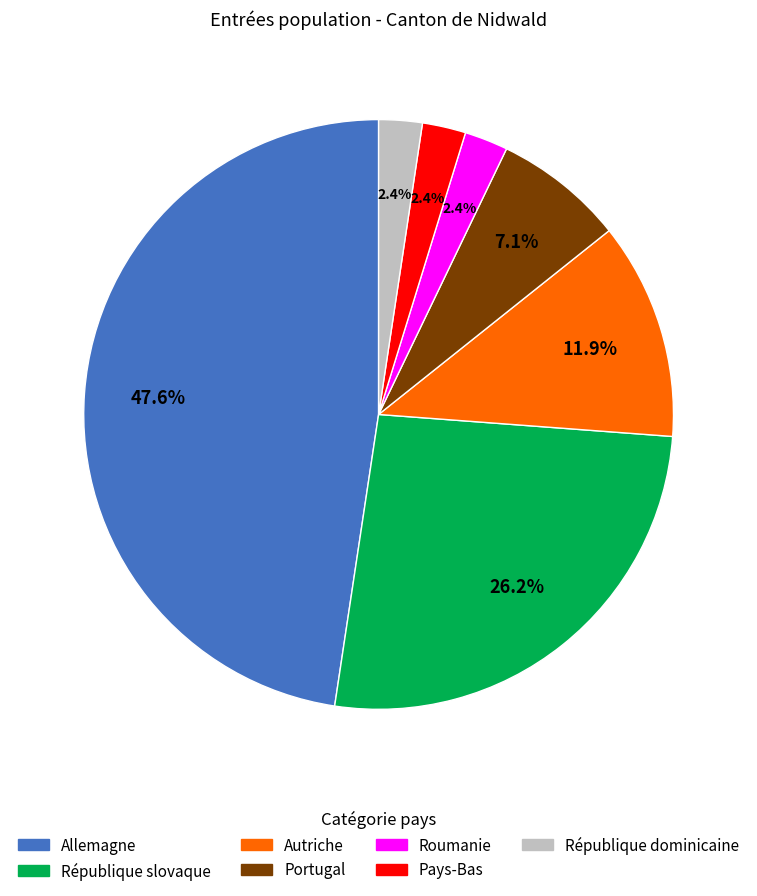

The Pays-Bas slice represents 2% of the pie. True or false?

True